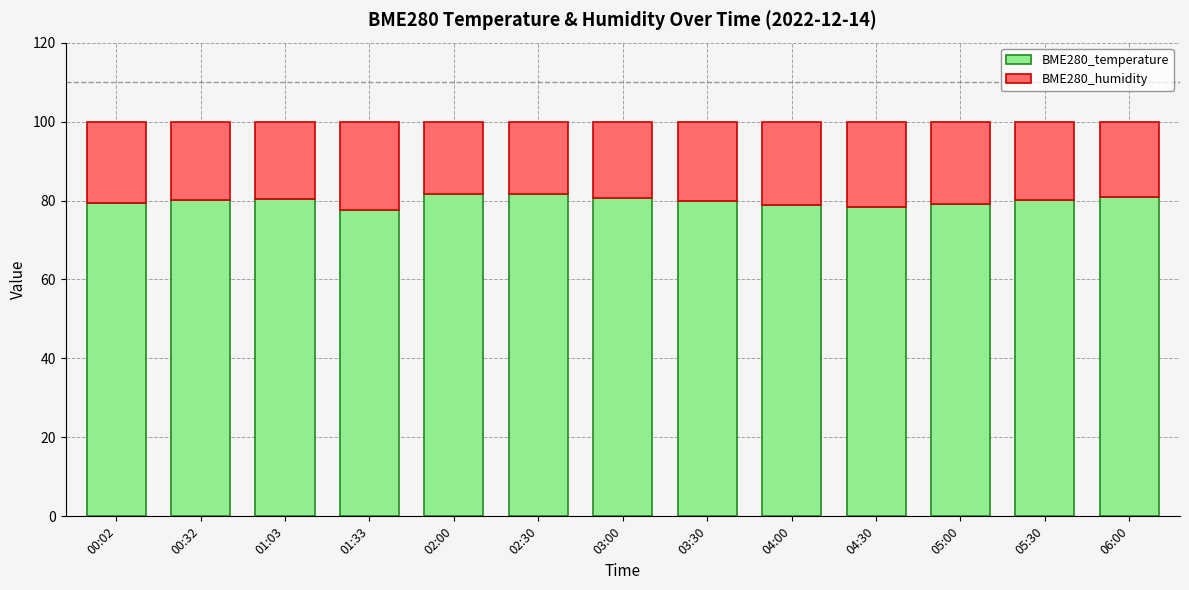

What is the maximum value for BME280_temperature?

81.7